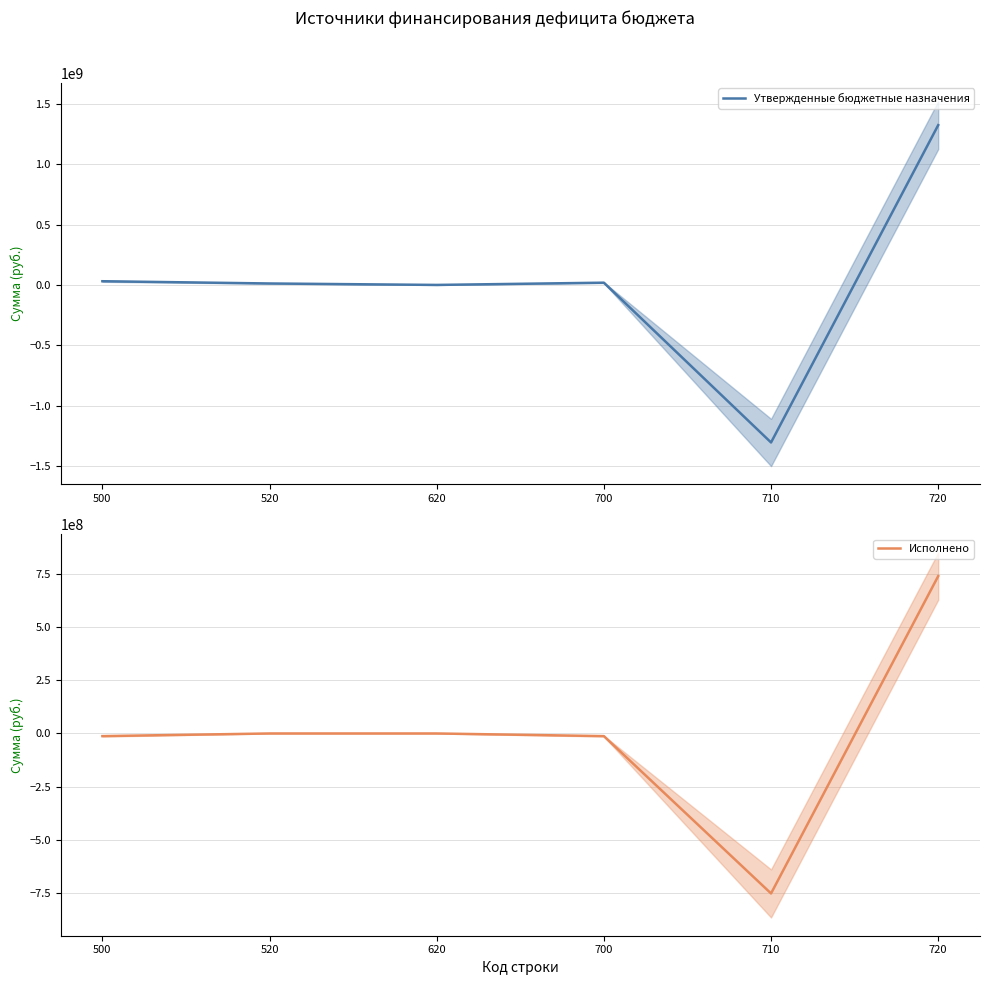

What is the difference between the Утвержденные бюджетные назначения values at 620 and 520?

12000000.0